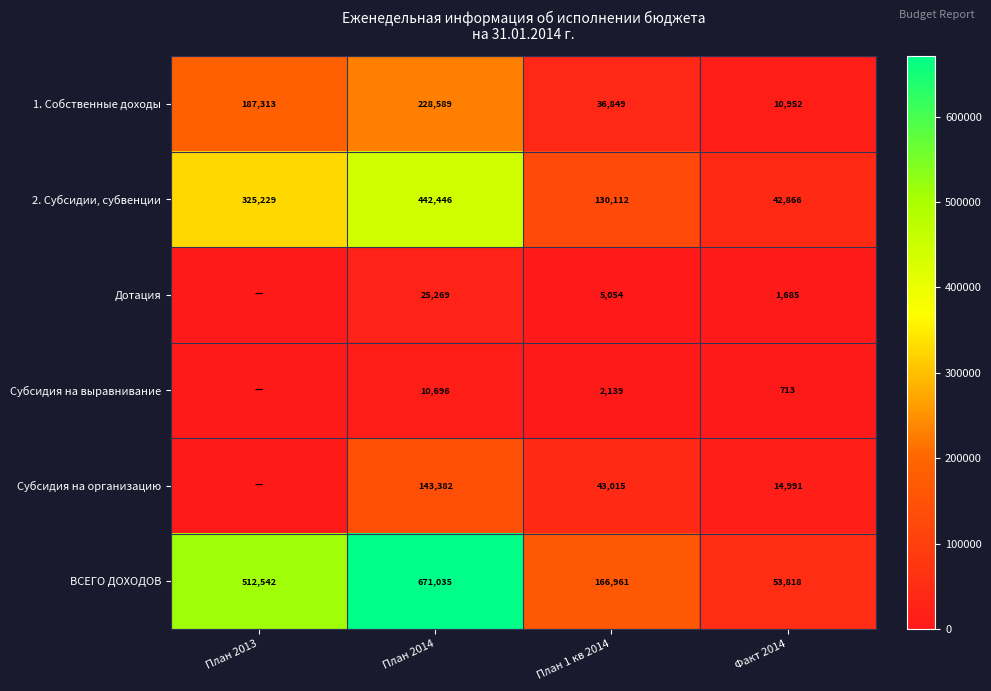

At which label is 1. Собственные доходы closest to 119770?

План 2013